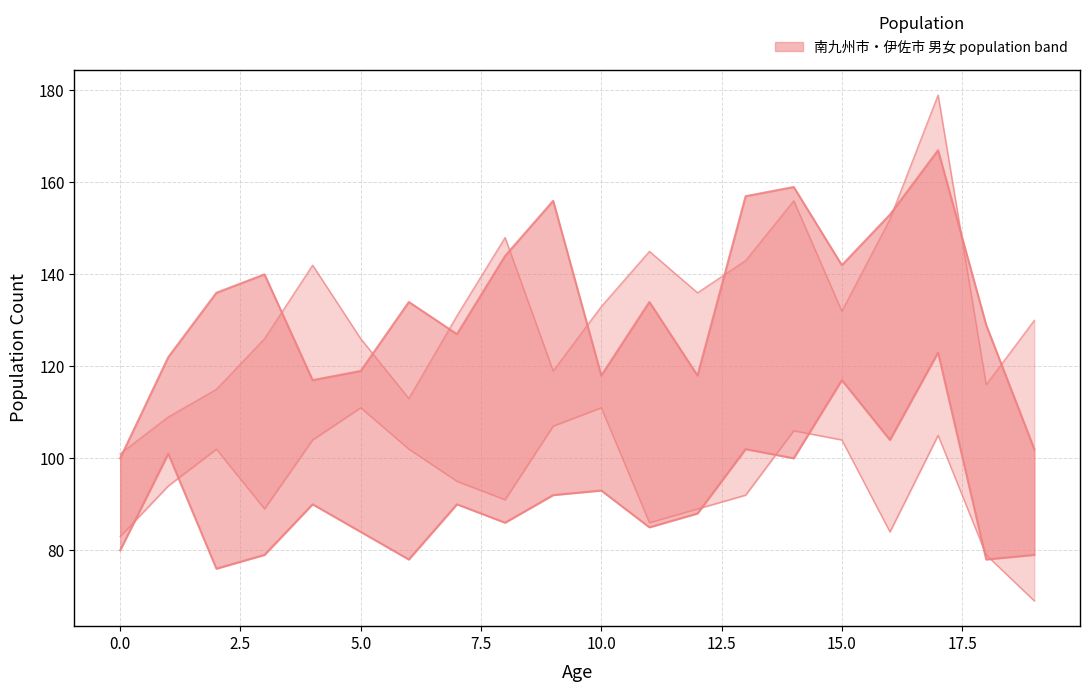

True or false: 伊佐市_女 and 南九州市_女 intersect in this chart.

False